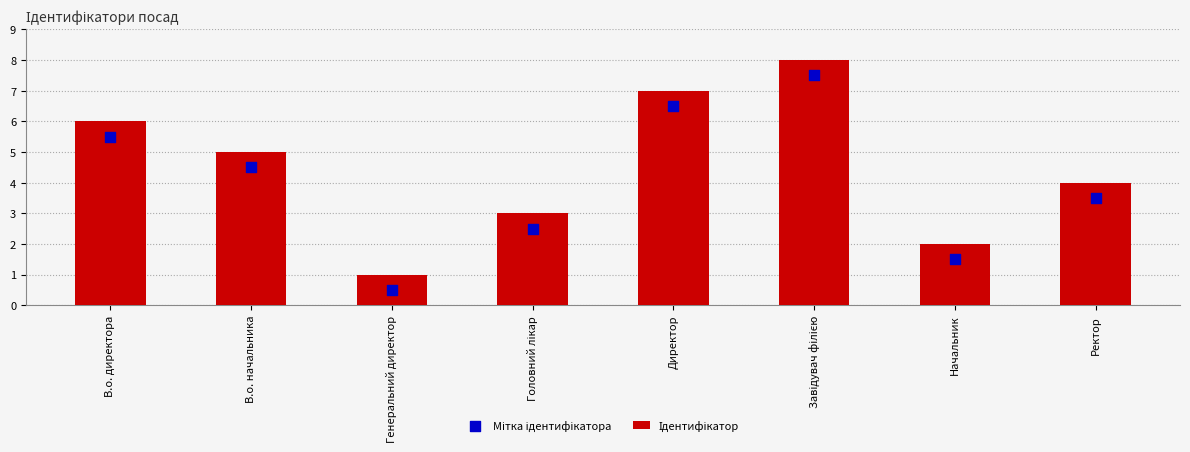

Which series contains the lowest Y value?

Мітка ідентифікатора